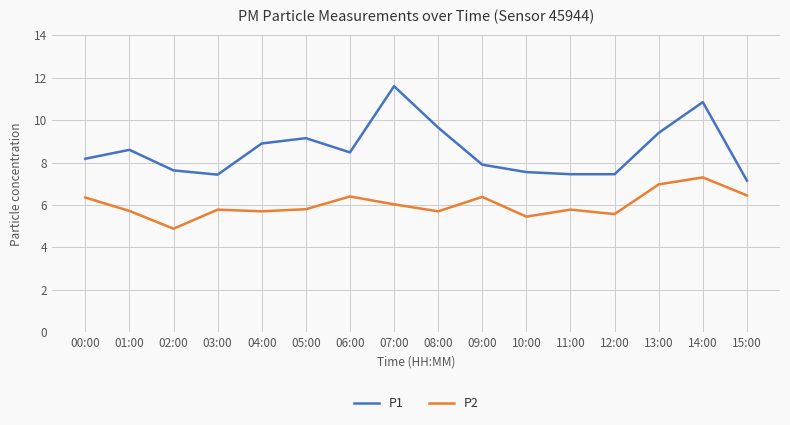

Which label corresponds to the largest value in the chart?

07:00